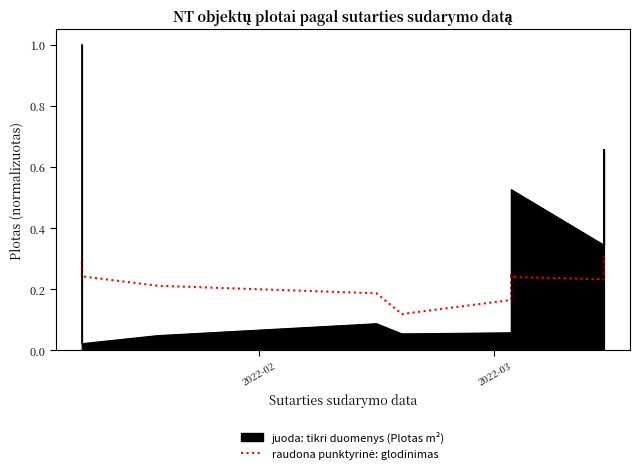

What is the difference between the second highest and minimum values?

0.2